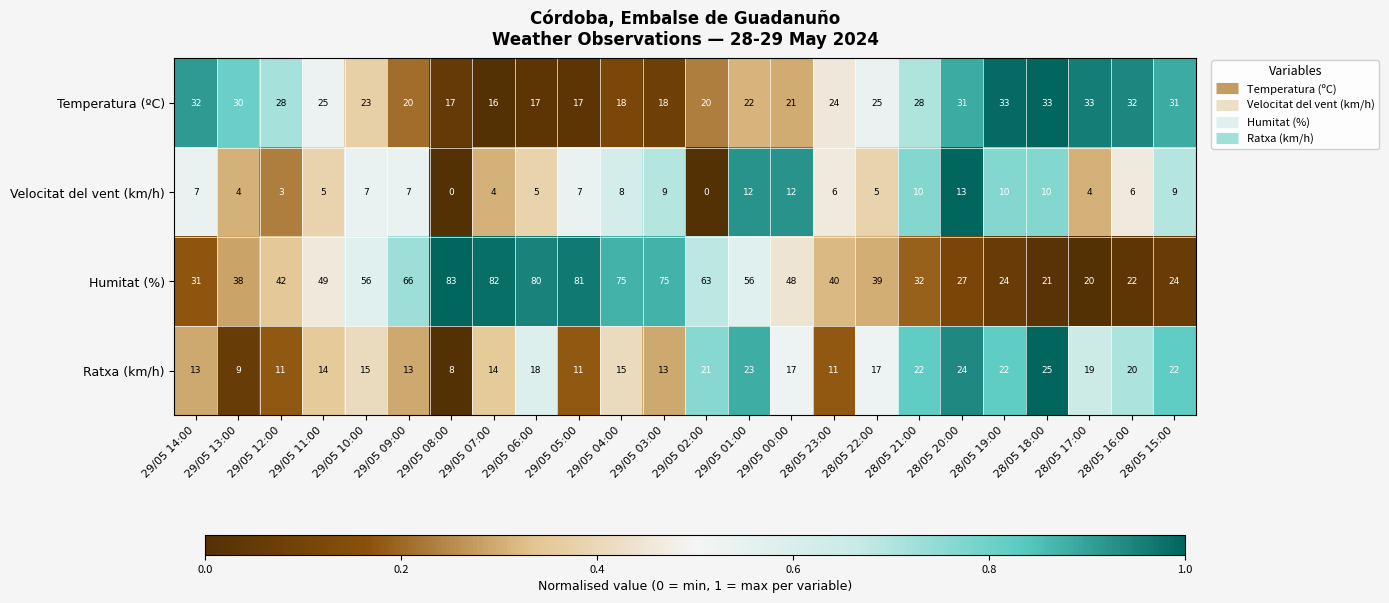

What is the average value of the Temperatura (ºC) series?

25